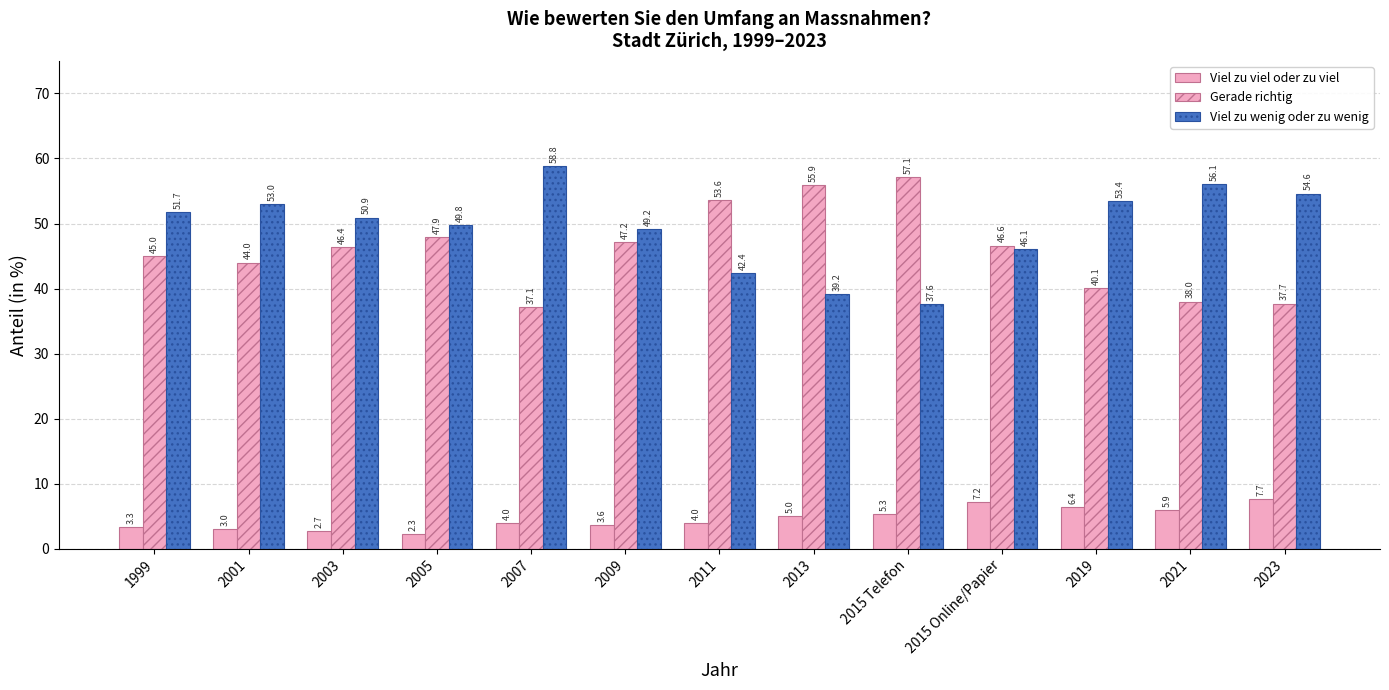

At which label does Viel zu wenig oder zu wenig first exceed 50?

1999